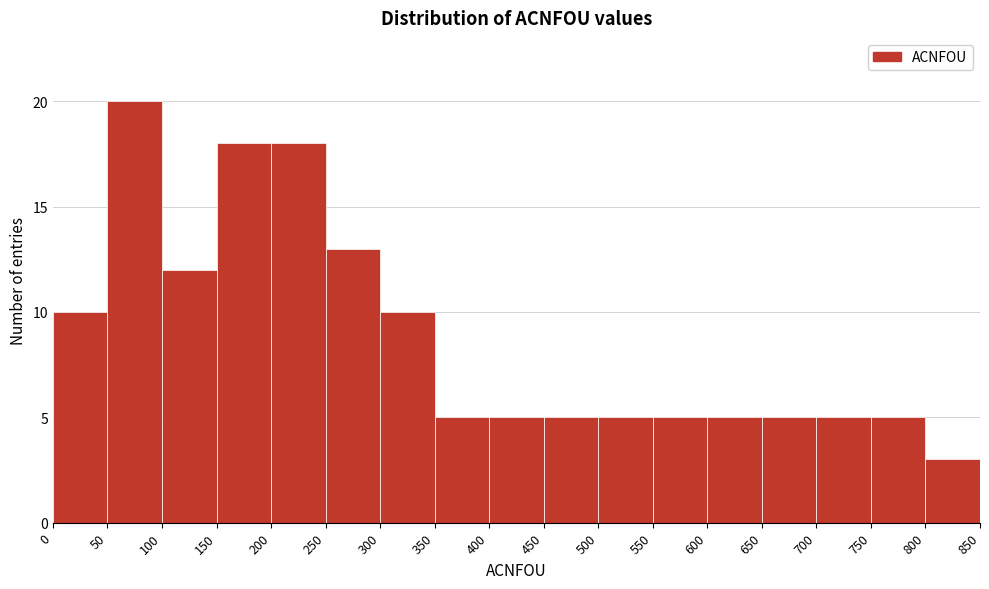

Which range on the x-axis has the tallest bar?

50 to 100